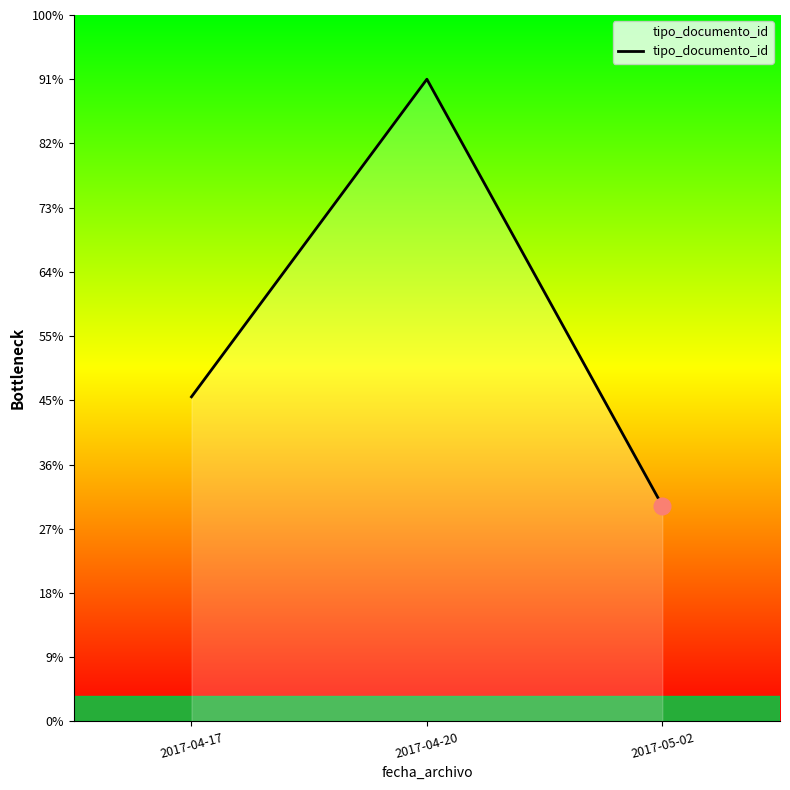

Rank the categories by value from highest to lowest.

2017-04-20, 2017-04-17, 2017-05-02